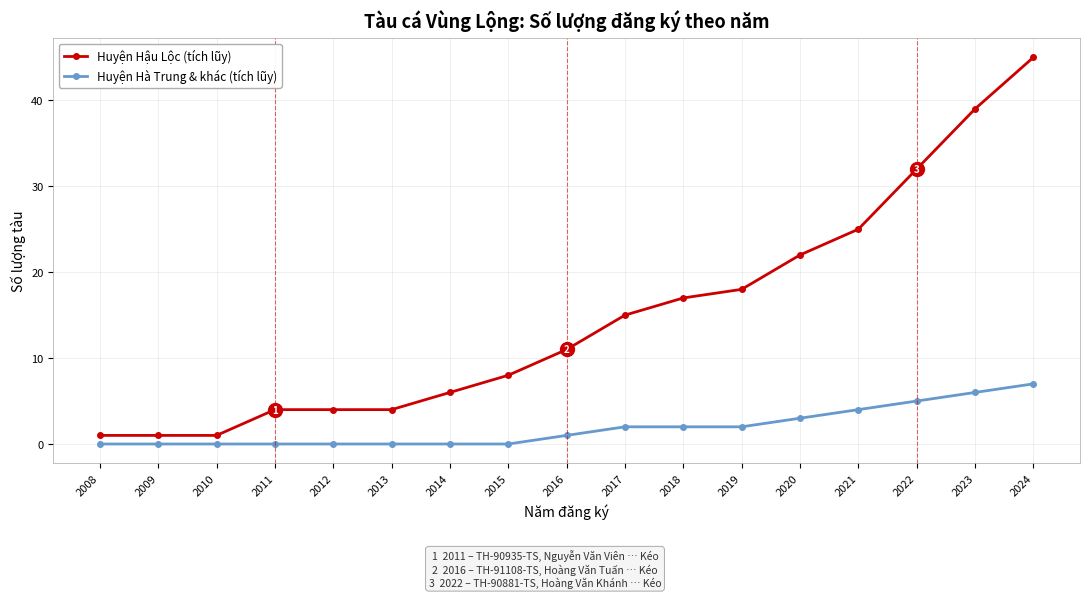

Which series has the widest spread of values?

Huyện Hậu Lộc (tích lũy)